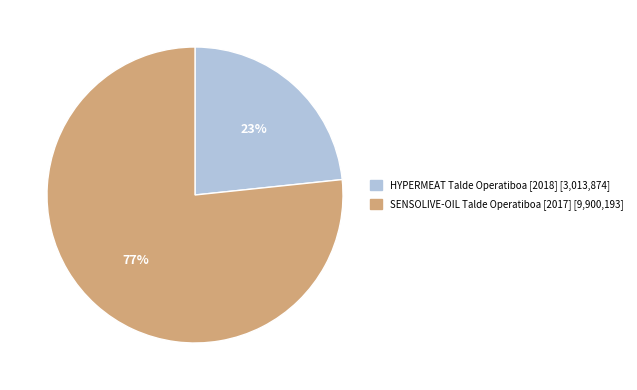

To the nearest percent, what is the average slice percentage?

50%